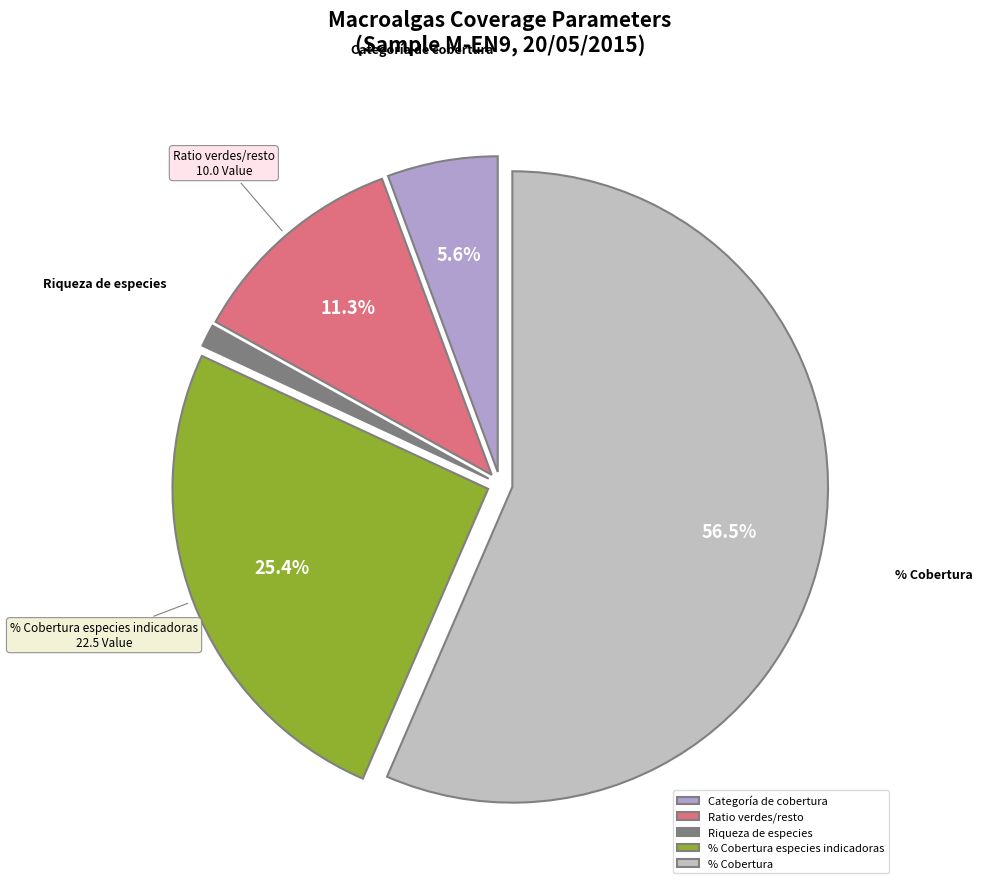

To the nearest percent, what is the difference between the Categoría de cobertura and % Cobertura slice percentages?

51%